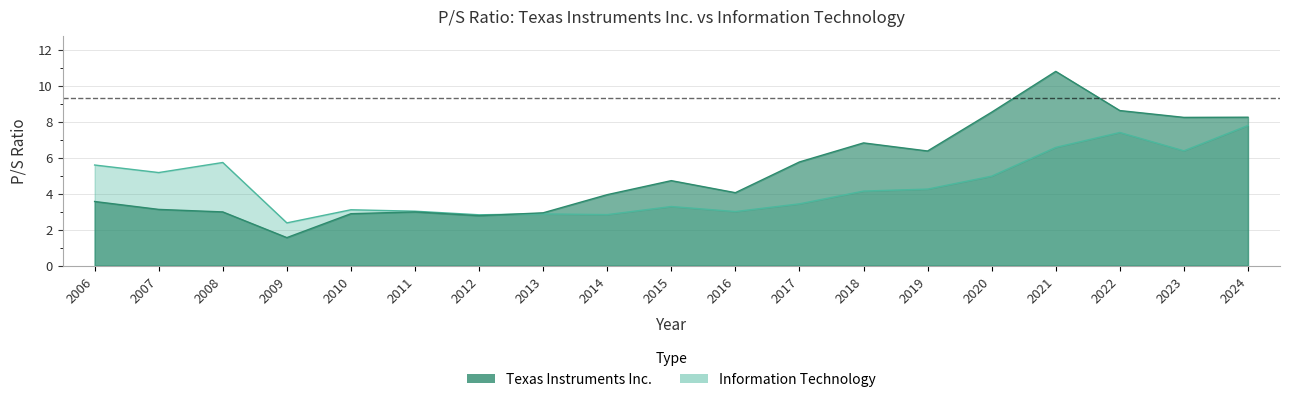

At 2023, list the series in order from largest to smallest.

Texas Instruments Inc., Information Technology